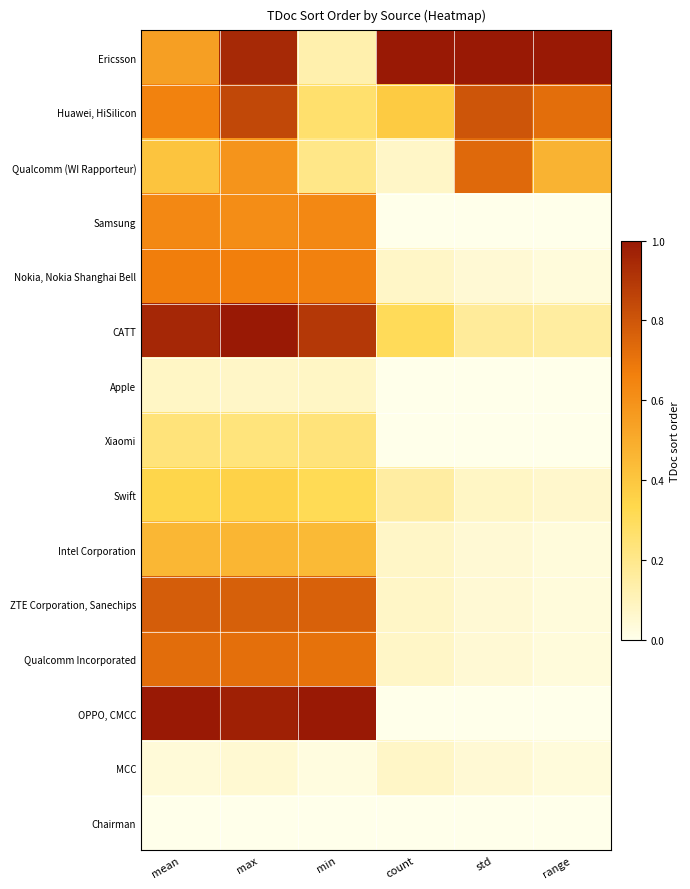

What is the total value across all series at min?

6.4